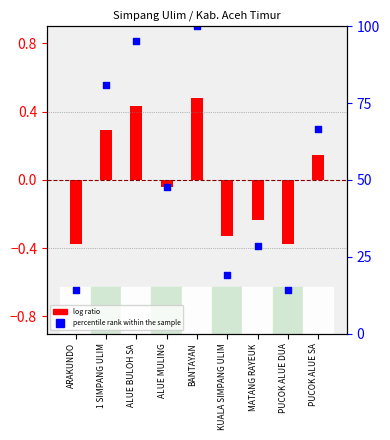

Which series reaches the minimum Y coordinate?

log ratio